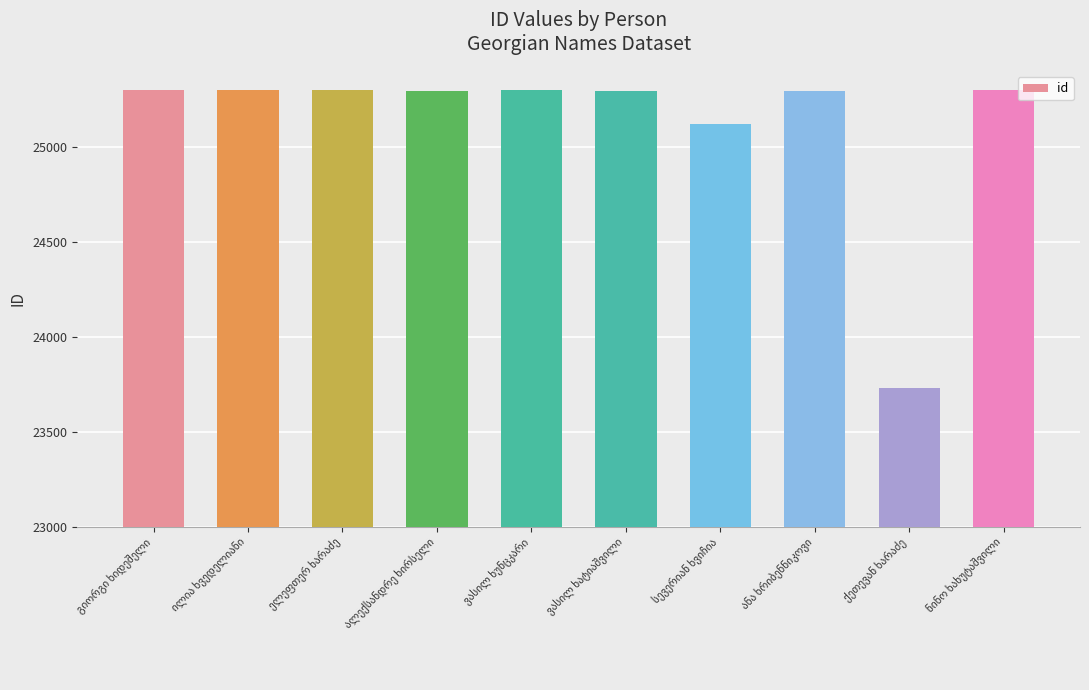

What is the smallest value displayed?

23728